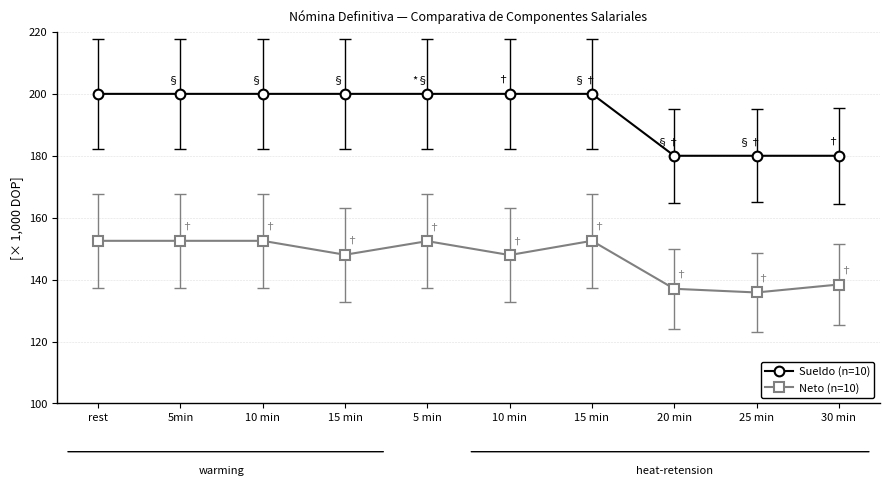

The value of Neto (n=10) at 10 min is 266.2. True or false?

False